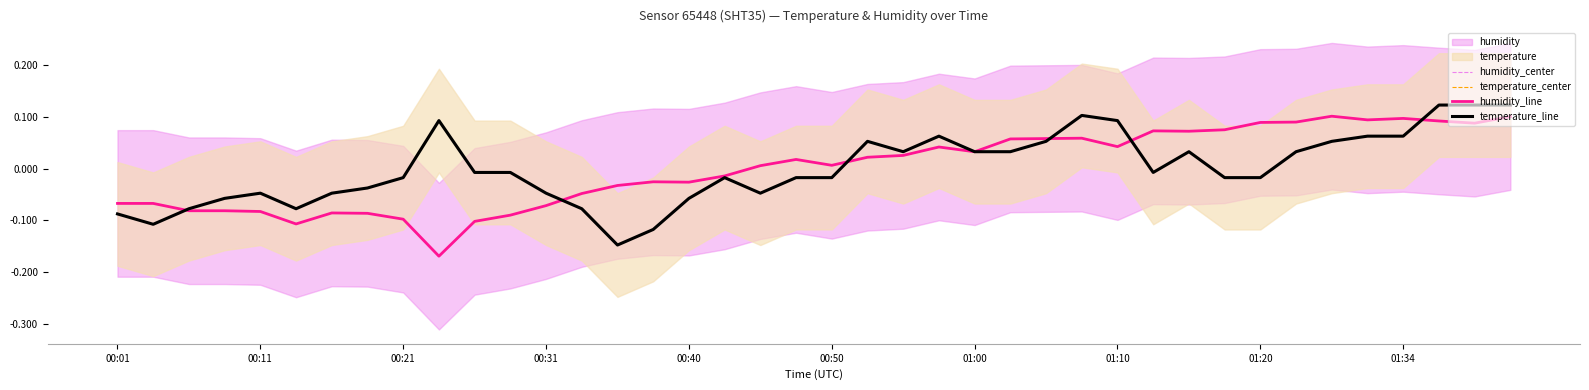

At which category is the sum across all series the highest?

39